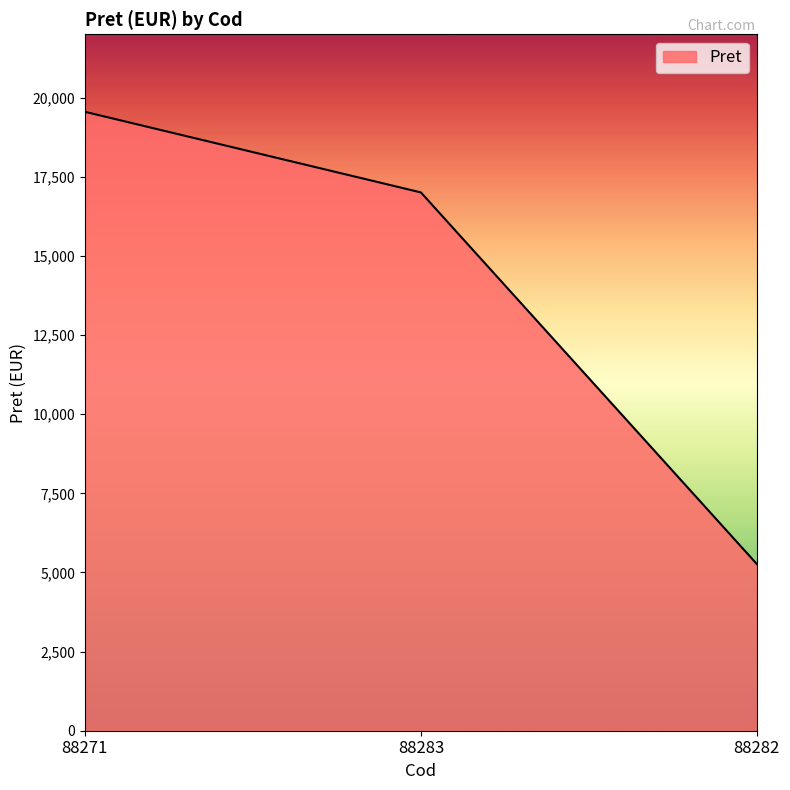

Approximately how many times larger is the value at 88271 compared to 88283?

1.1